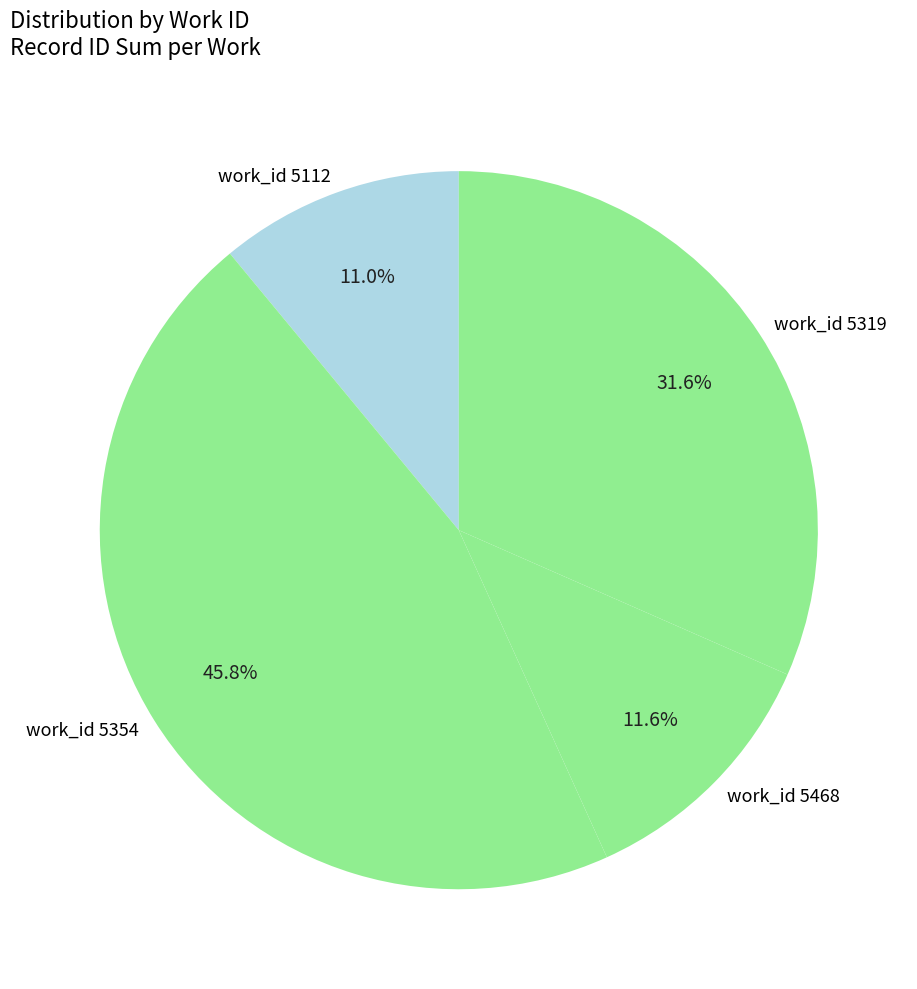

Do work_id 5354 and work_id 5468 together represent more than half of the pie?

Yes